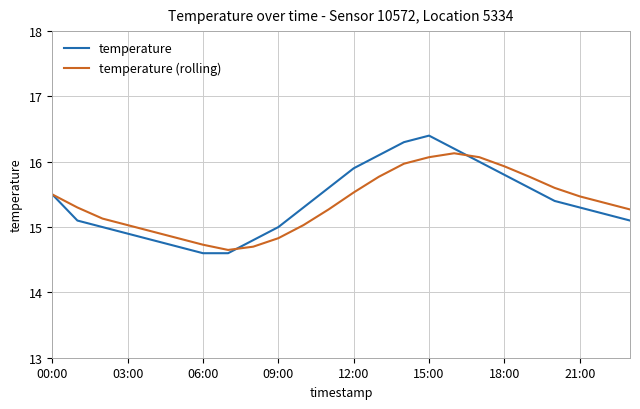

How many interior local valleys does the temperature (rolling) series have?

1